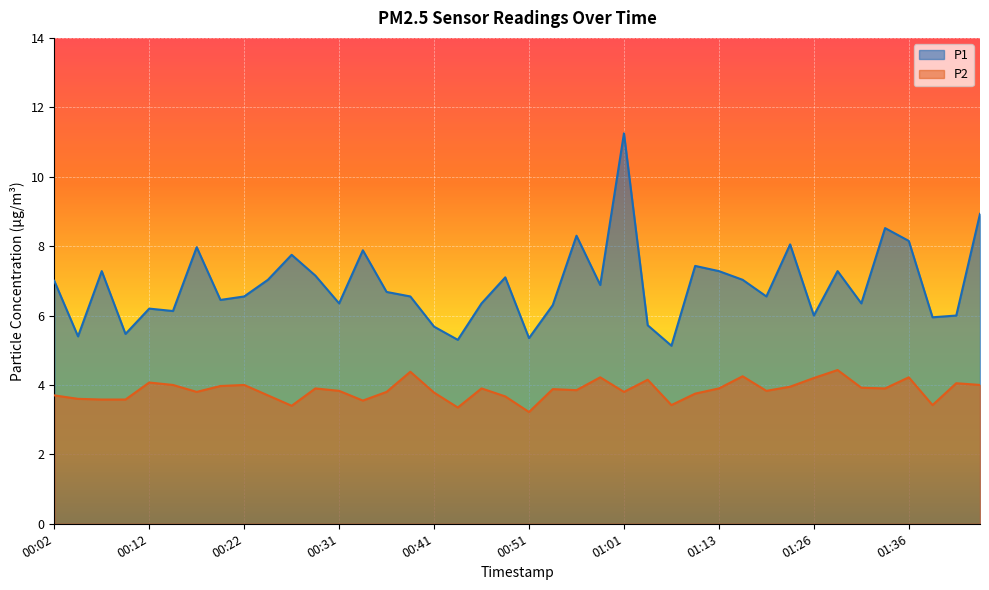

At which label does P2 reach its peak?

01:29